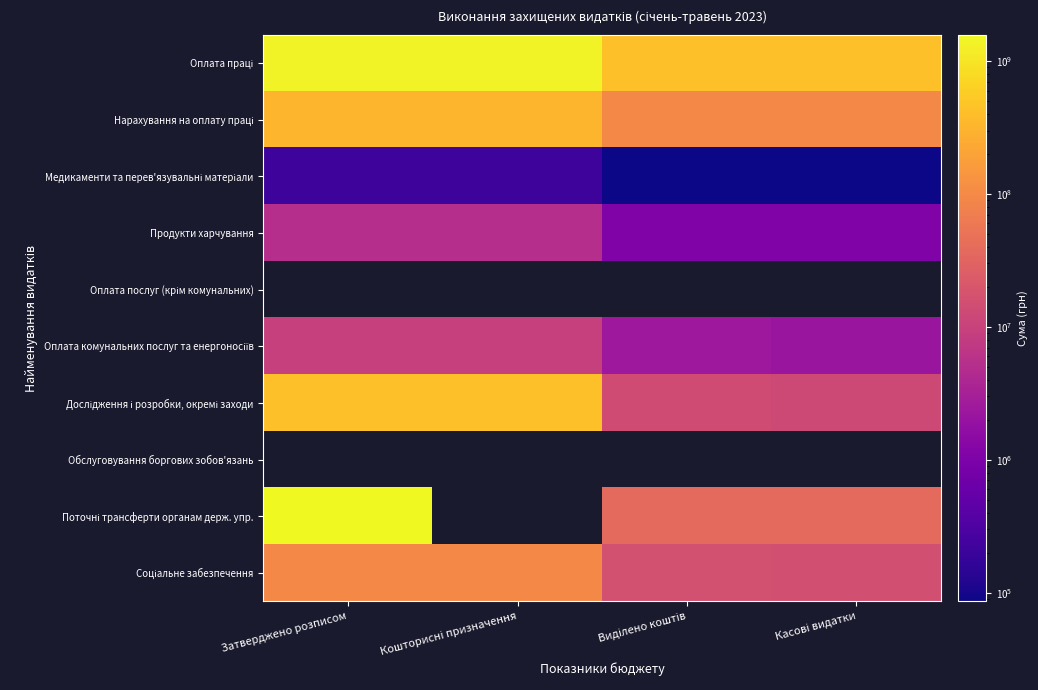

What is the difference between the Соціальне забезпечення values at Кошторисні призначення and Касові видатки?

82489323.5